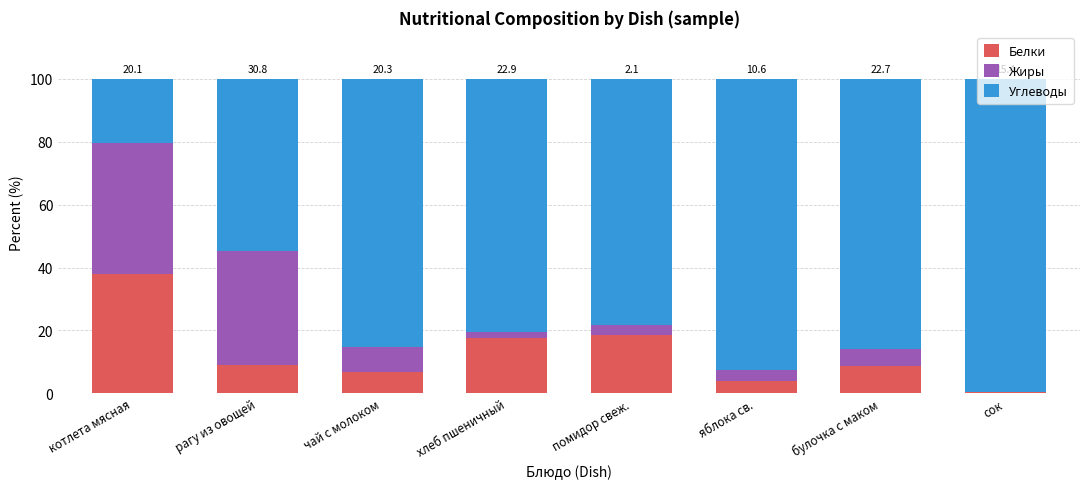

What is the sum of the Белки values at помидор свеж. and чай с молоком?

25.3